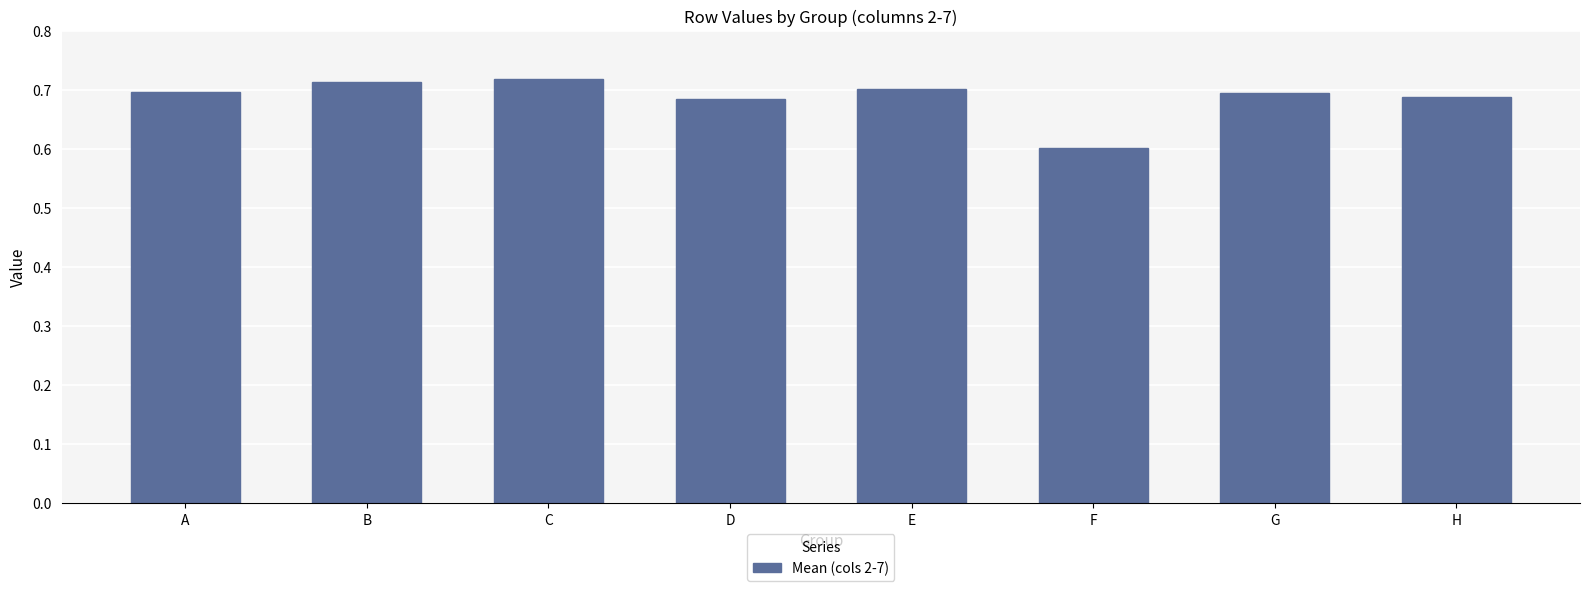

What is the smallest value displayed?

0.6